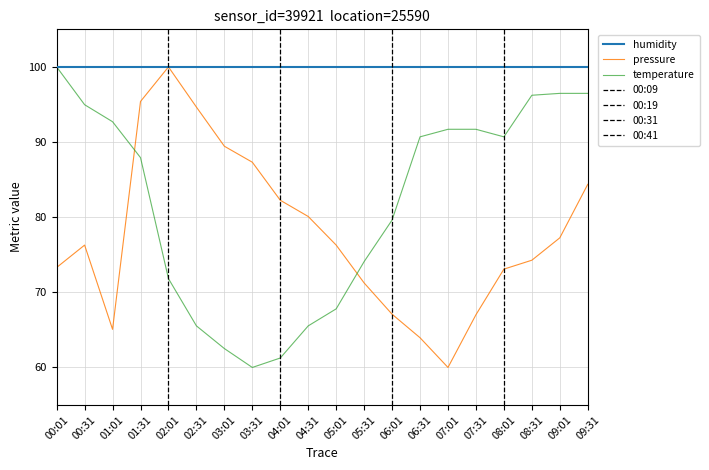

Between 07:01 and 08:01, which is larger?

08:01